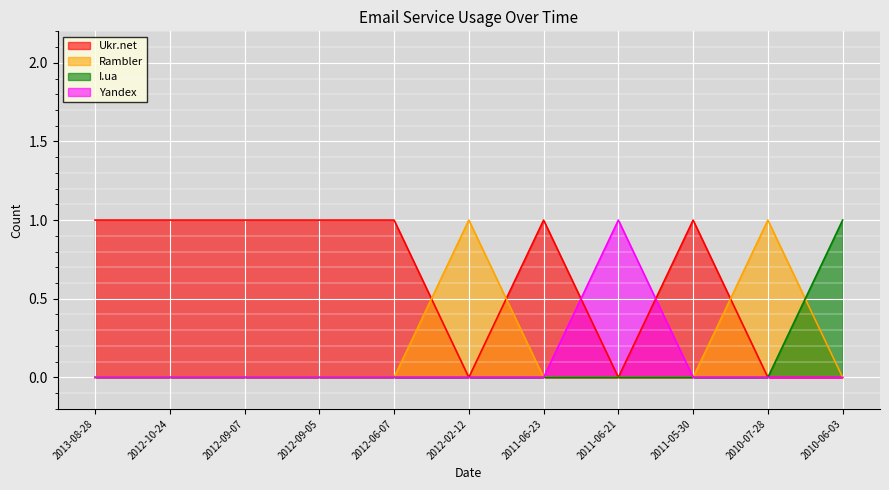

Reading right to left, what are all the values shown in this chart?

Ukr.net: 0	0	1	0	1	0	1	1	1	1	1
Rambler: 0	1	0	0	0	1	0	0	0	0	0
I.ua: 1	0	0	0	0	0	0	0	0	0	0
Yandex: 0	0	0	1	0	0	0	0	0	0	0